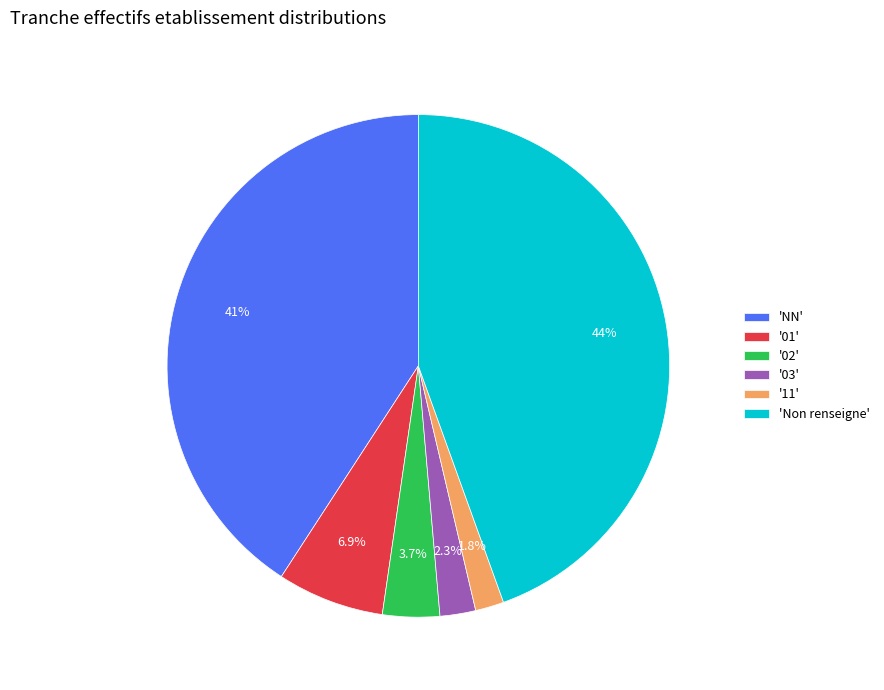

To the nearest percent, what is the difference between the largest and smallest slice percentages?

43%